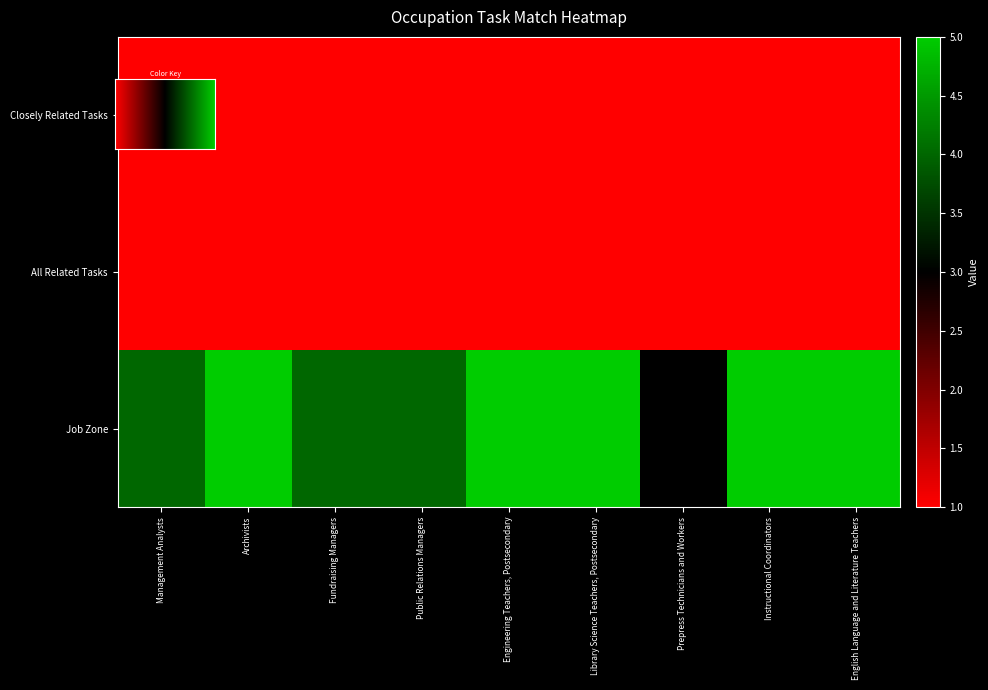

Which series has the largest total across all categories?

Job Zone